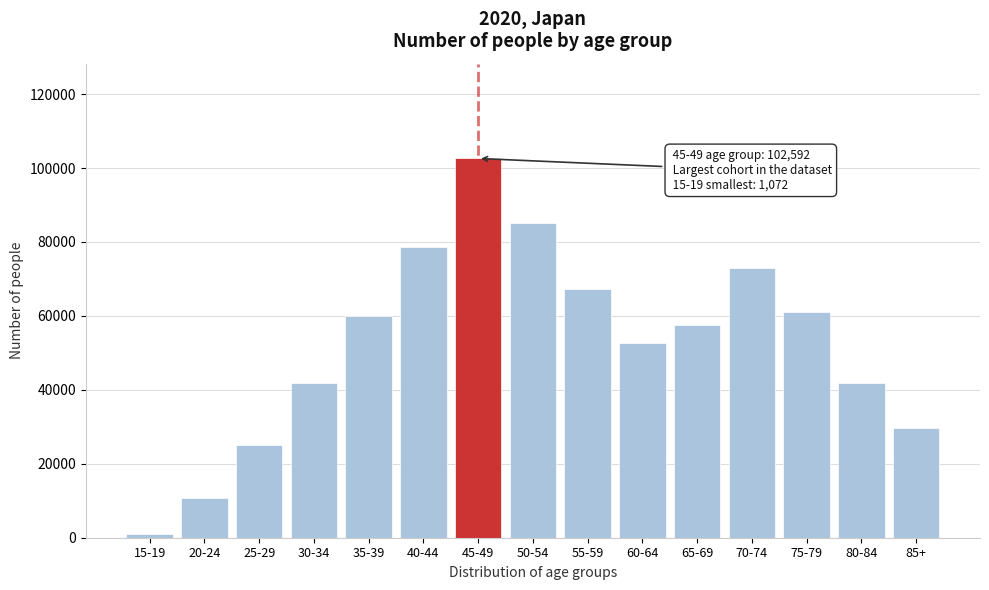

What is the difference between the maximum and minimum values?

101520